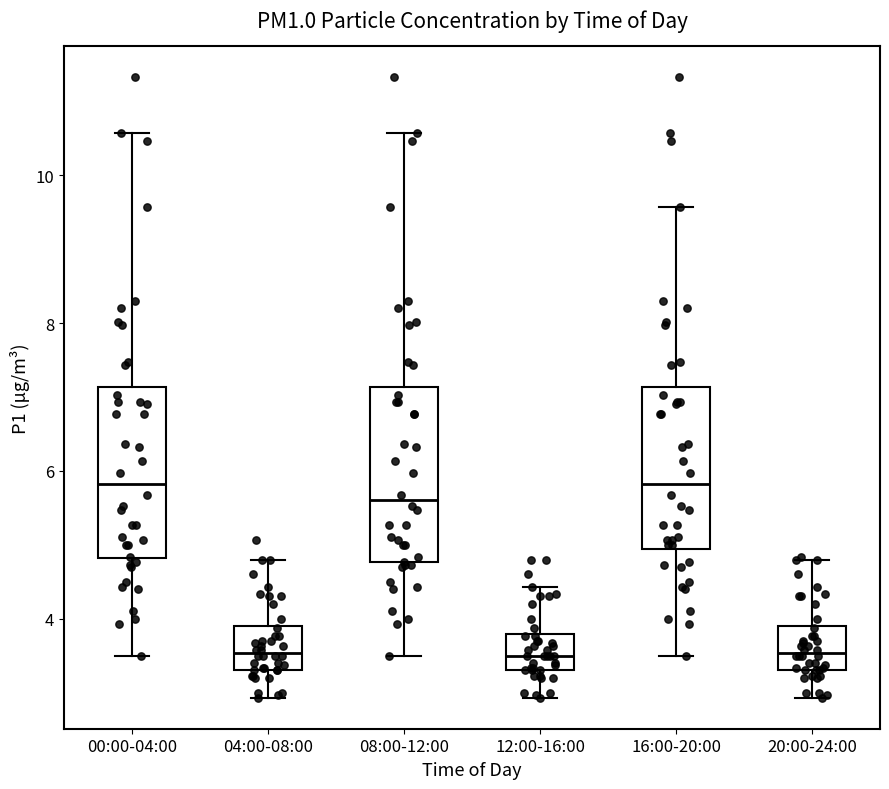

Reading left to right, read every box against the y-axis: the position of its median line, the range the box covers, and the ends of its whiskers. The values are not printed on the chart, so give them approximately, as read against the axis.

00:00-04:00: median 5.8, box 4.8 to 7.2, whiskers 3.6 to 10.6
04:00-08:00: median 3.6, box 3.4 to 4.0, whiskers 3.0 to 4.8
08:00-12:00: median 5.6, box 4.8 to 7.2, whiskers 3.6 to 10.6
12:00-16:00: median 3.6, box 3.4 to 3.8, whiskers 3.0 to 4.4
16:00-20:00: median 5.8, box 5.0 to 7.2, whiskers 3.6 to 9.6
20:00-24:00: median 3.6, box 3.4 to 4.0, whiskers 3.0 to 4.8